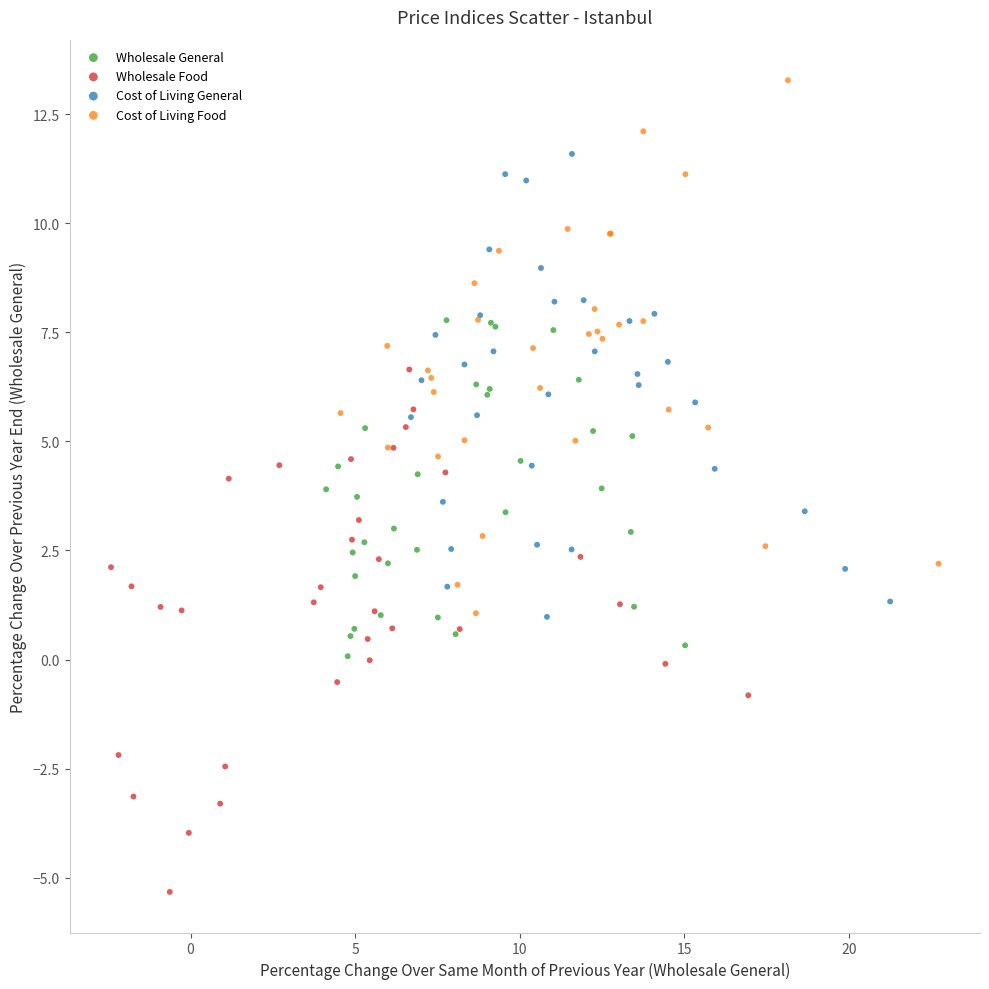

Which series has the widest spread of Y values?

Cost of Living Food